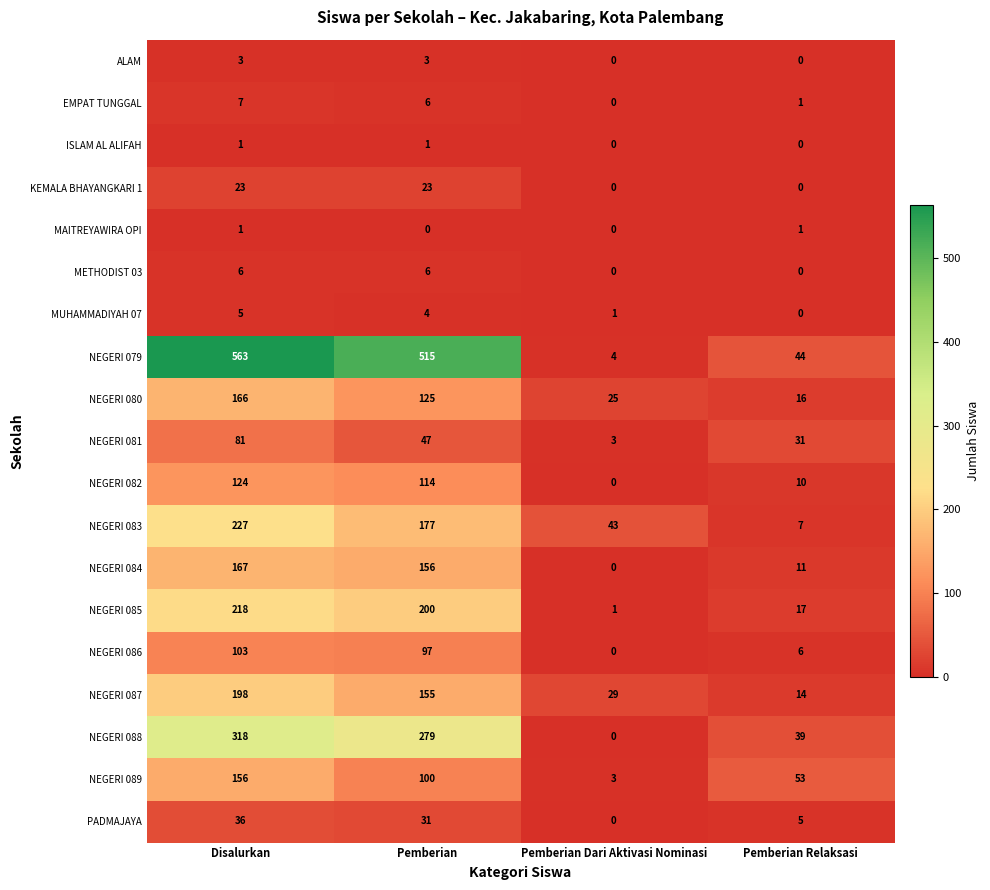

The value of KEMALA BHAYANGKARI 1 at Pemberian Dari Aktivasi Nominasi is 14. True or false?

False